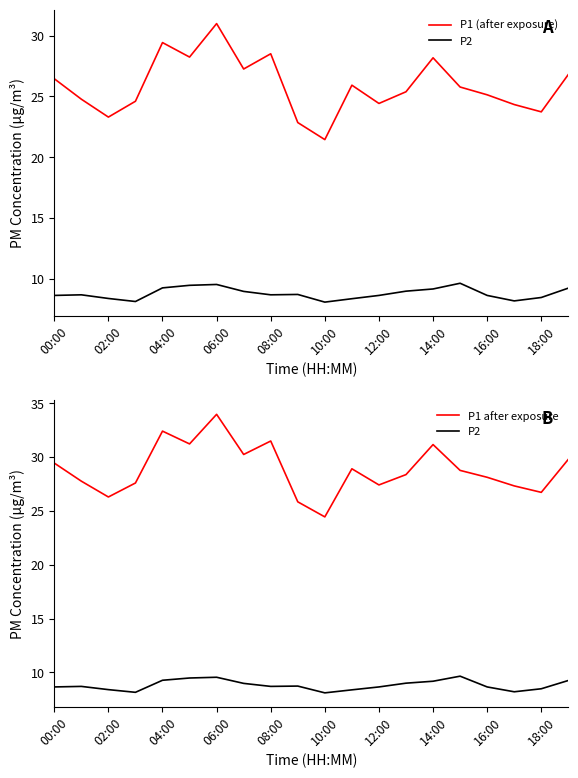

The P2 series shows 17.1 at 06:00. True or false?

False